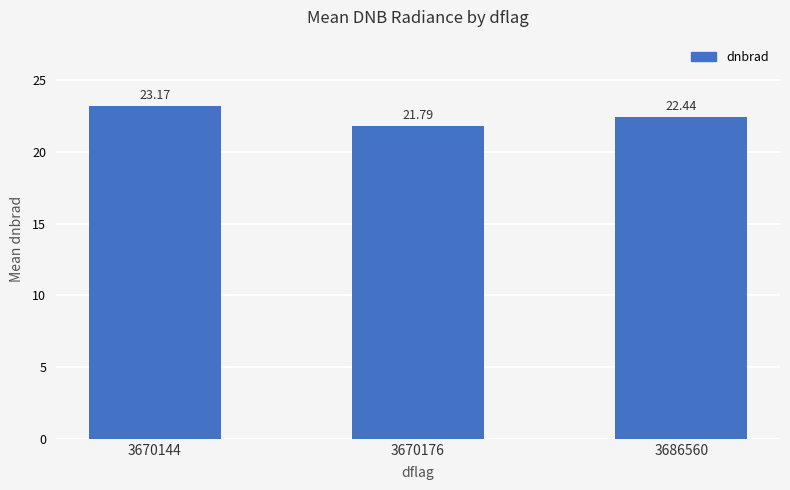

How many bars are there in total?

3